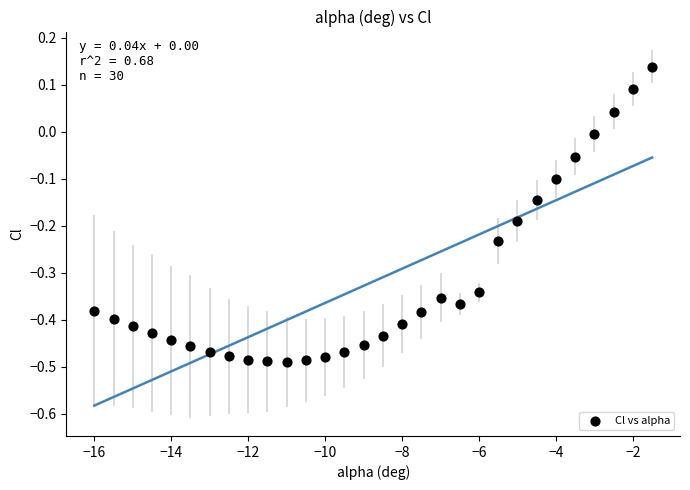

What is the range of Y values (max minus min)?

0.6